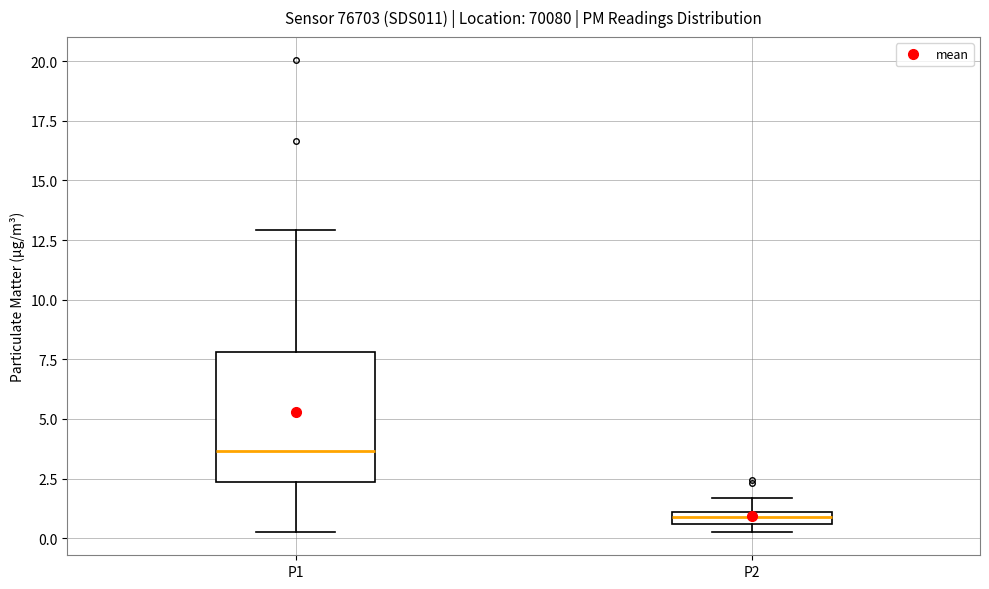

Which box has the highest median line?

P1